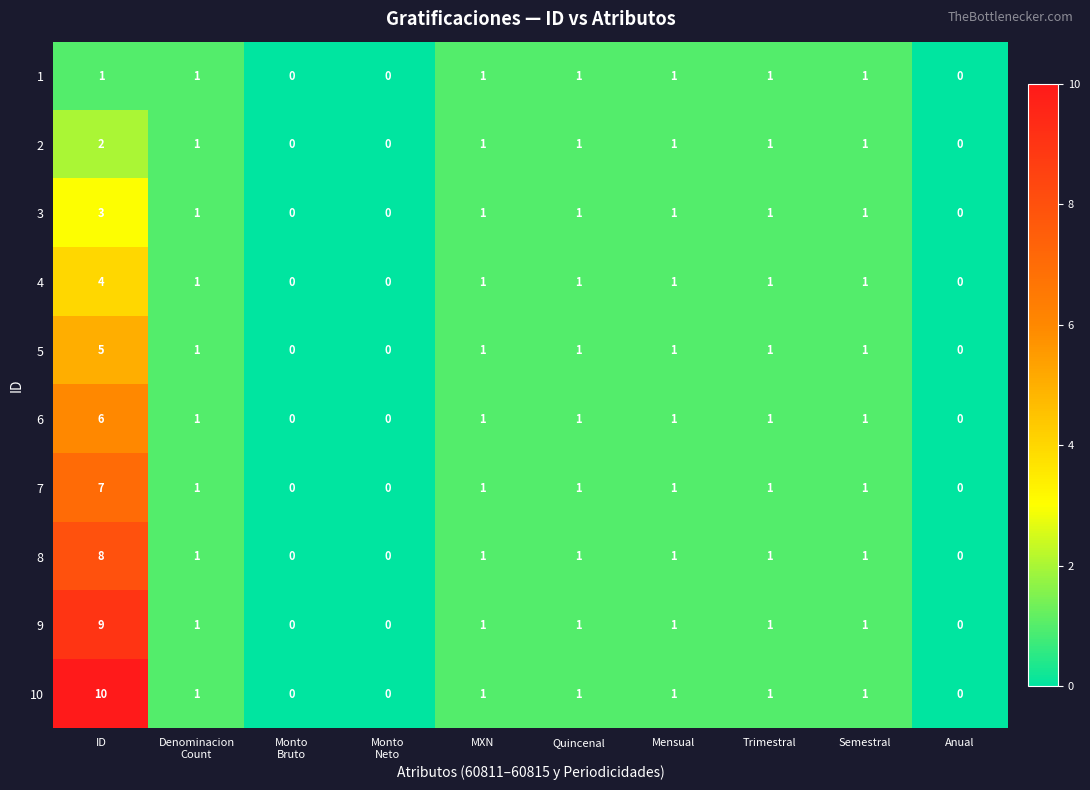

At which category is the sum across all series the highest?

ID